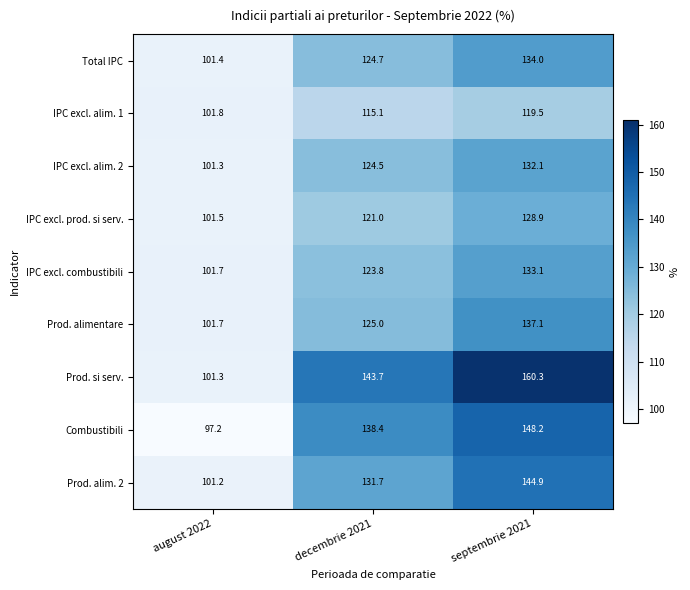

Reading left to right, extract all data points from this chart.

Total IPC: august 2022=101.4	decembrie 2021=124.7	septembrie 2021=134.0
IPC excl. alim. 1: august 2022=101.8	decembrie 2021=115.1	septembrie 2021=119.5
IPC excl. alim. 2: august 2022=101.3	decembrie 2021=124.5	septembrie 2021=132.1
IPC excl. prod. si serv.: august 2022=101.5	decembrie 2021=121.0	septembrie 2021=128.9
IPC excl. combustibili: august 2022=101.7	decembrie 2021=123.8	septembrie 2021=133.1
Prod. alimentare: august 2022=101.7	decembrie 2021=125.0	septembrie 2021=137.1
Prod. si serv.: august 2022=101.3	decembrie 2021=143.7	septembrie 2021=160.3
Combustibili: august 2022=97.2	decembrie 2021=138.4	septembrie 2021=148.2
Prod. alim. 2: august 2022=101.2	decembrie 2021=131.7	septembrie 2021=144.9